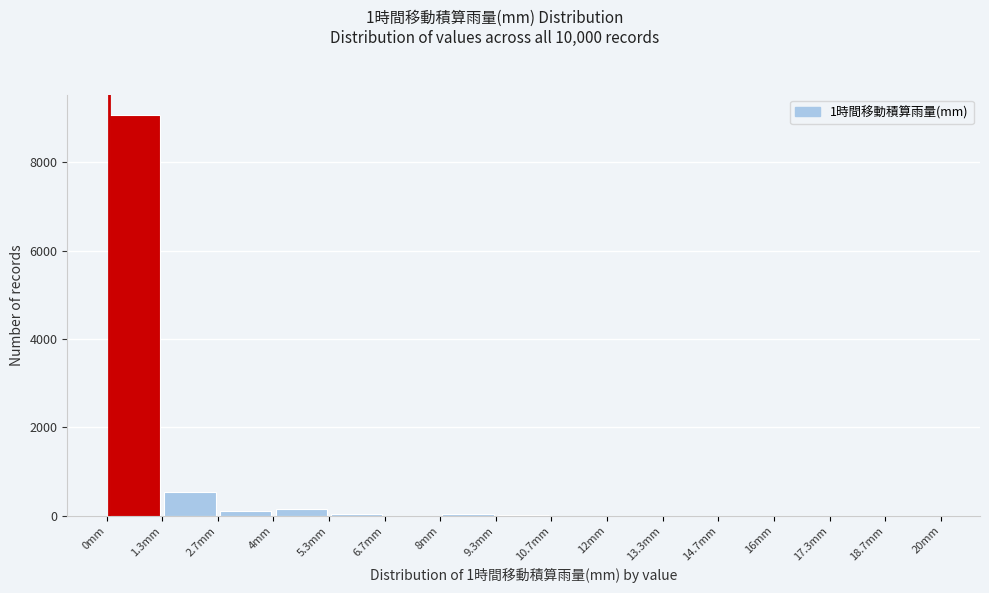

Over which range of the x-axis is the bar tallest?

0.0 to 1.4